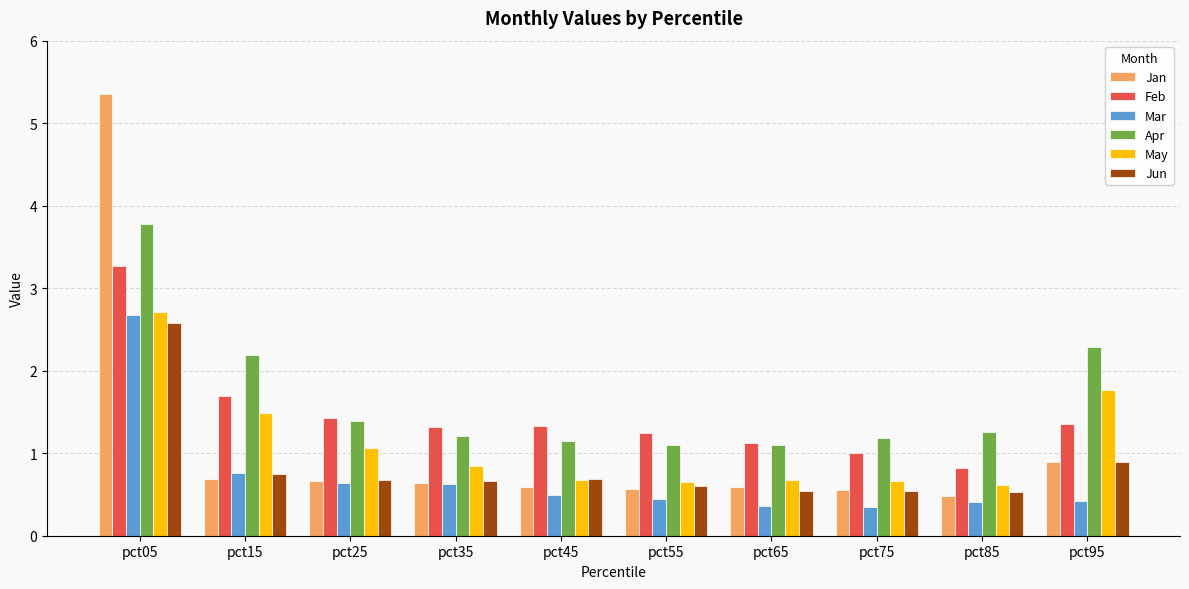

Which series has the widest spread of values?

Jan